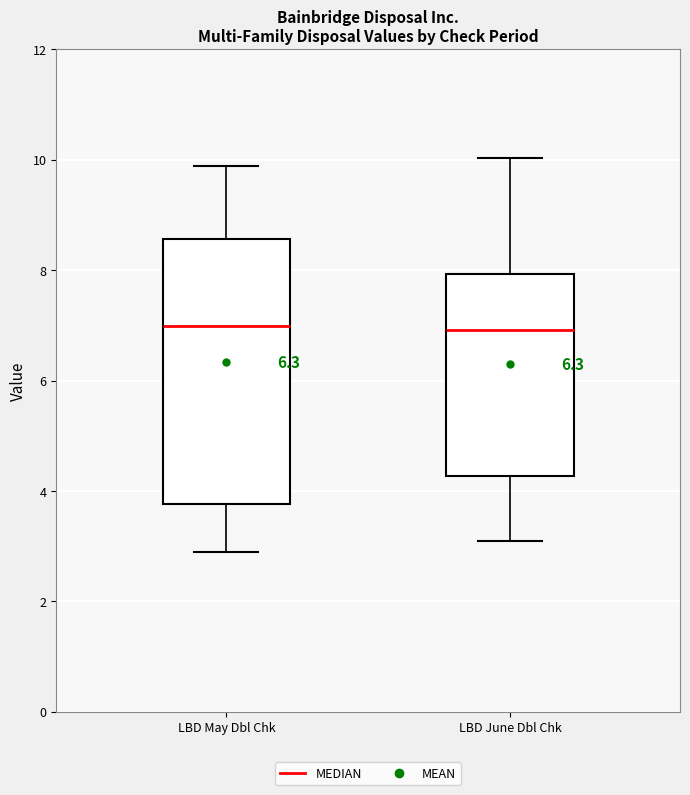

Which box is the tallest, from its lower edge to its upper edge?

LBD May Dbl Chk